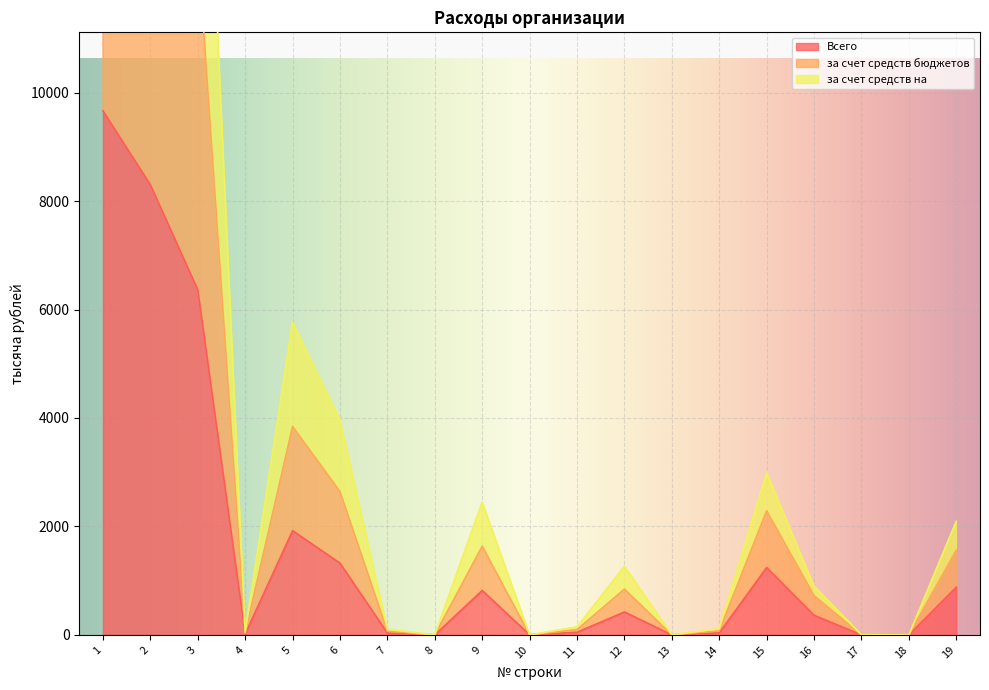

What is the greatest value displayed?

28978.3